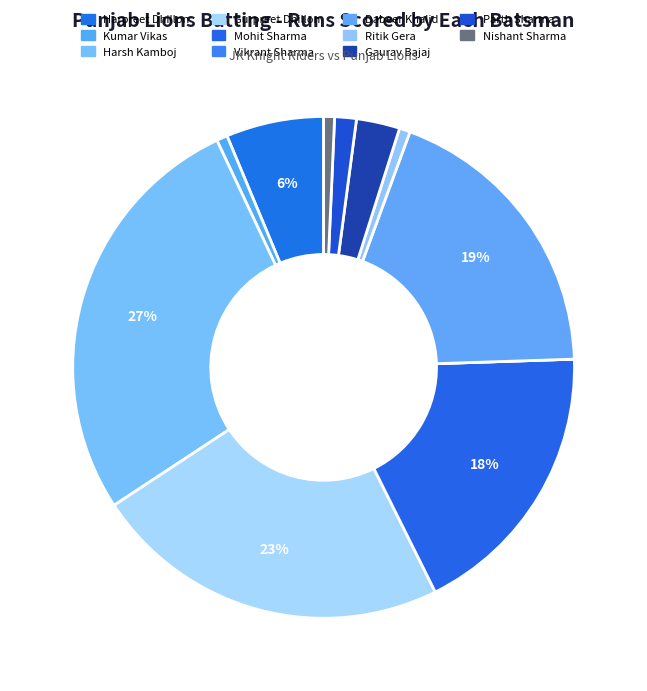

Count the number of slices in the pie.

11